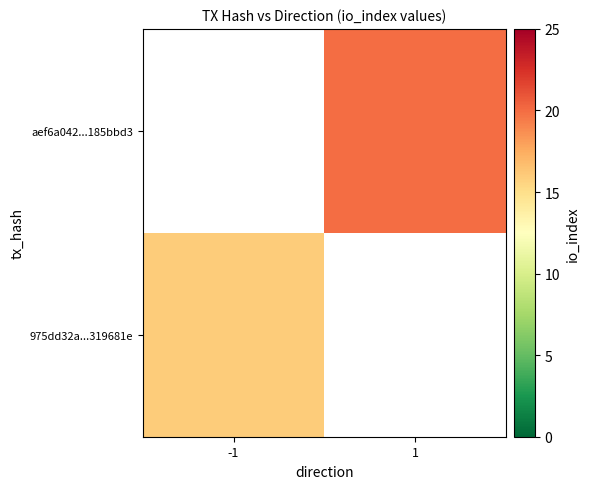

List the series in order of their peak value, lowest first.

975dd32a...319681e, aef6a042...185bbd3